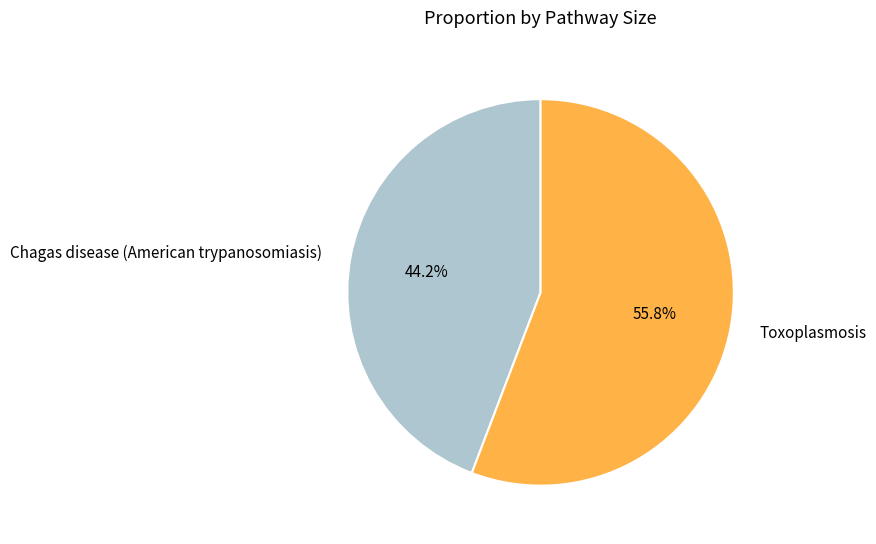

To the nearest percent, what is the combined percentage of Chagas disease (American trypanosomiasis) and Toxoplasmosis?

100%